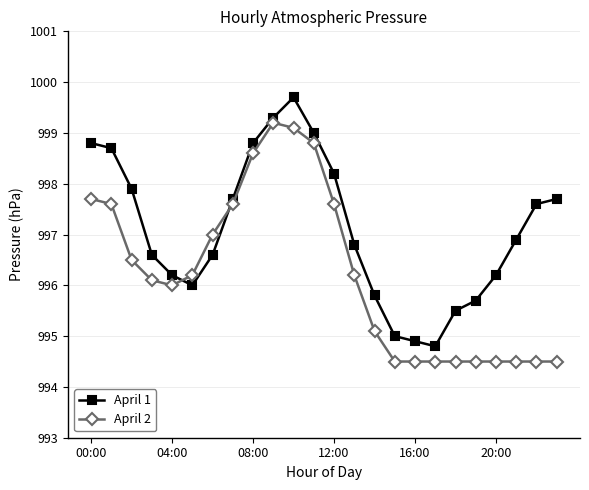

Reading left to right, list all the values displayed in this chart.

April 1: 998.8	998.7	997.9	996.6	996.2	996.0	996.6	997.7	998.8	999.3	999.7	999.0	998.2	996.8	995.8	995.0	994.9	994.8	995.5	995.7	996.2	996.9	997.6	997.7
April 2: 997.7	997.6	996.5	996.1	996.0	996.2	997.0	997.6	998.6	999.2	999.1	998.8	997.6	996.2	995.1	994.5	994.5	994.5	994.5	994.5	994.5	994.5	994.5	994.5